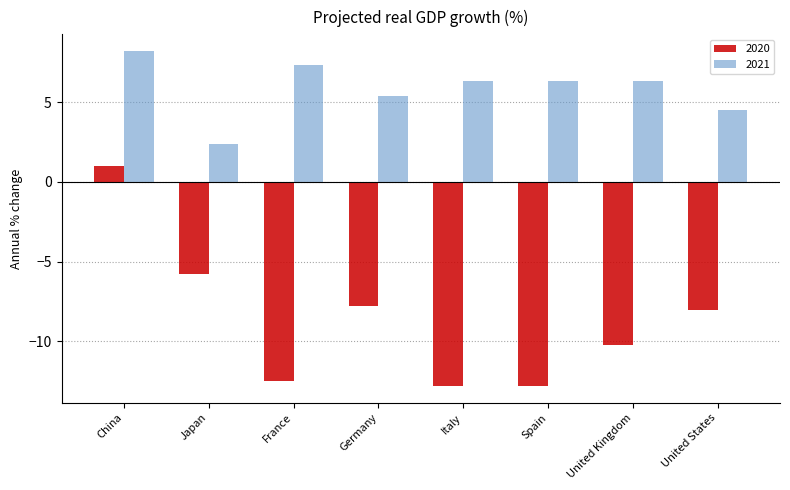

List the series in order of their peak value, highest first.

2021, 2020